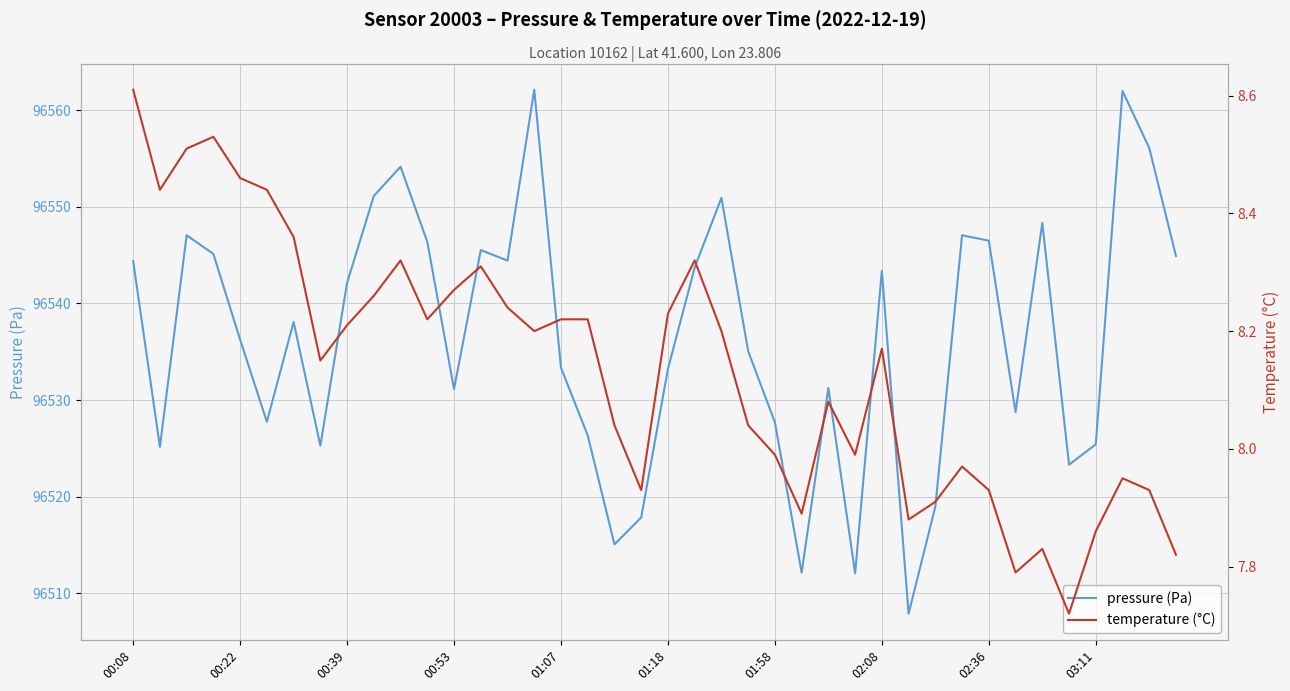

What is the sum of all pressure (Pa) values?

3861457.4